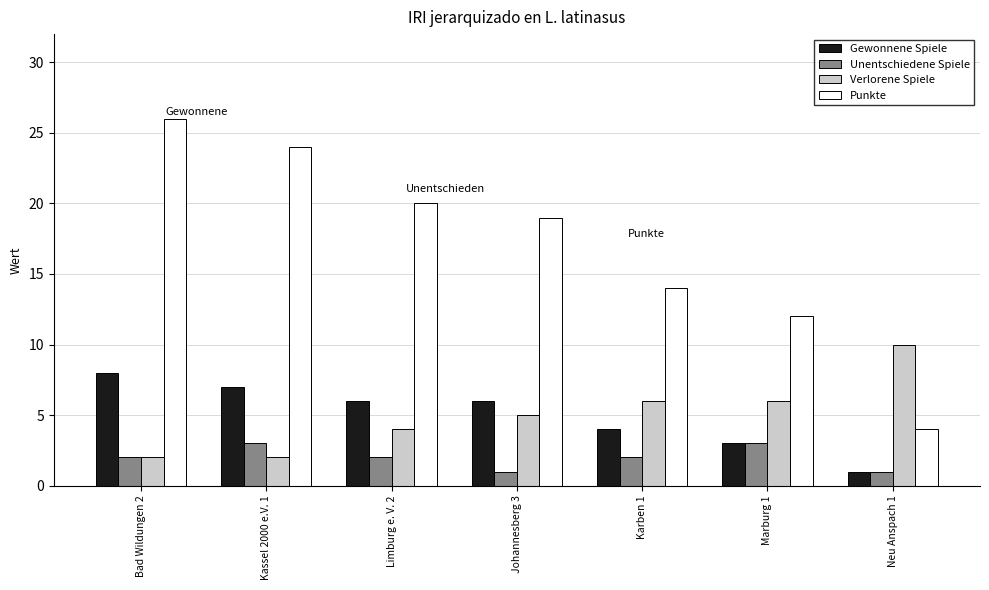

What is the difference between the maximum and minimum values in the Verlorene Spiele series?

8